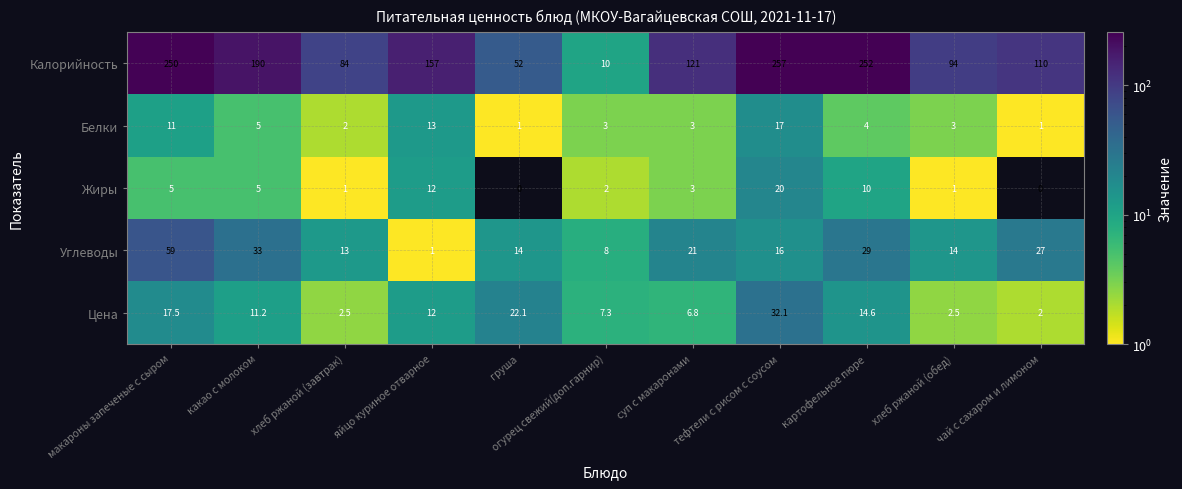

At which label does Белки reach its peak?

тефтели с рисом с соусом